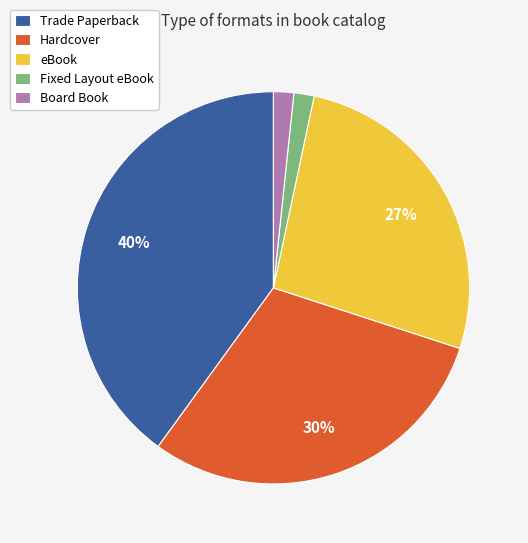

Which slice is the largest?

Trade Paperback